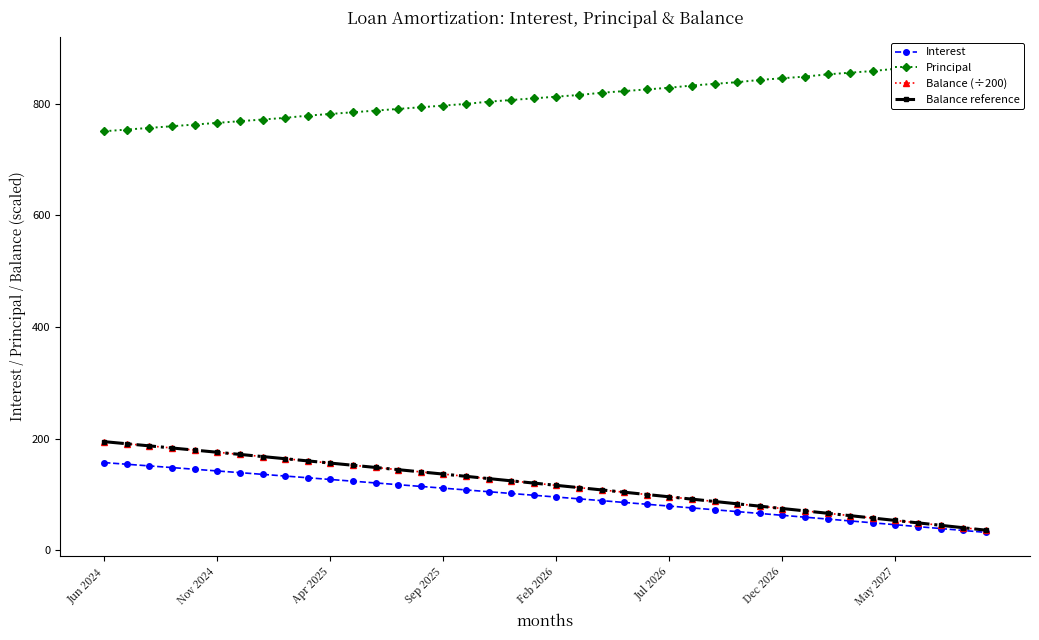

At which category is the sum across all series the highest?

Jun 2024